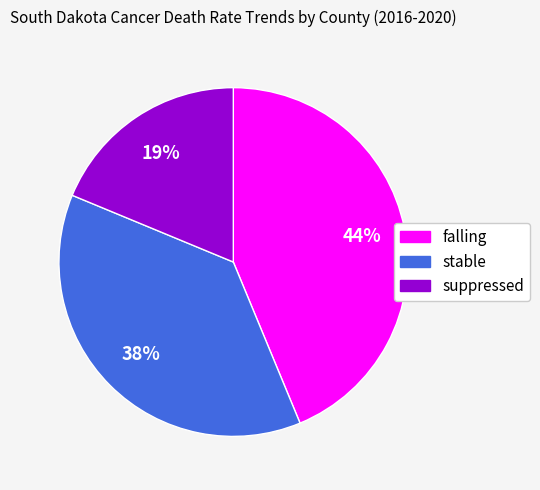

To the nearest percent, what portion does suppressed represent?

19%